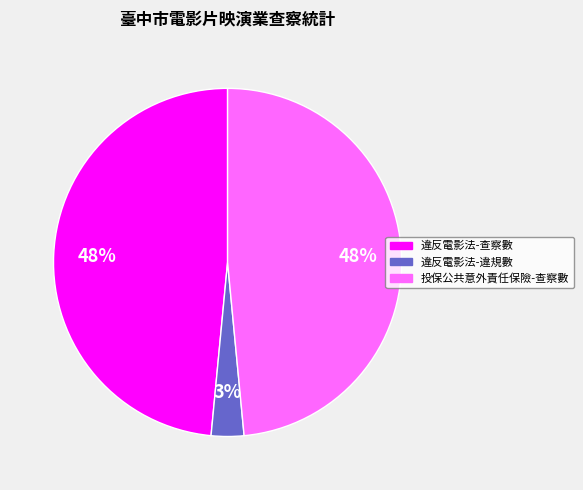

Is there any slice that represents more than half of the pie?

No